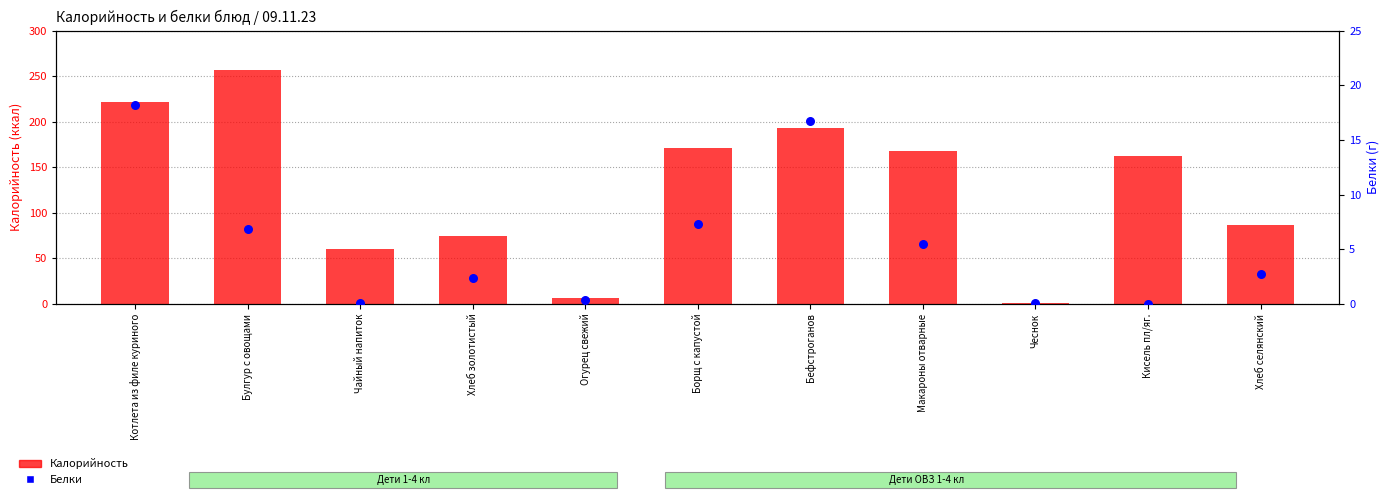

What are all the series names shown in the legend?

Калорийность, Белки